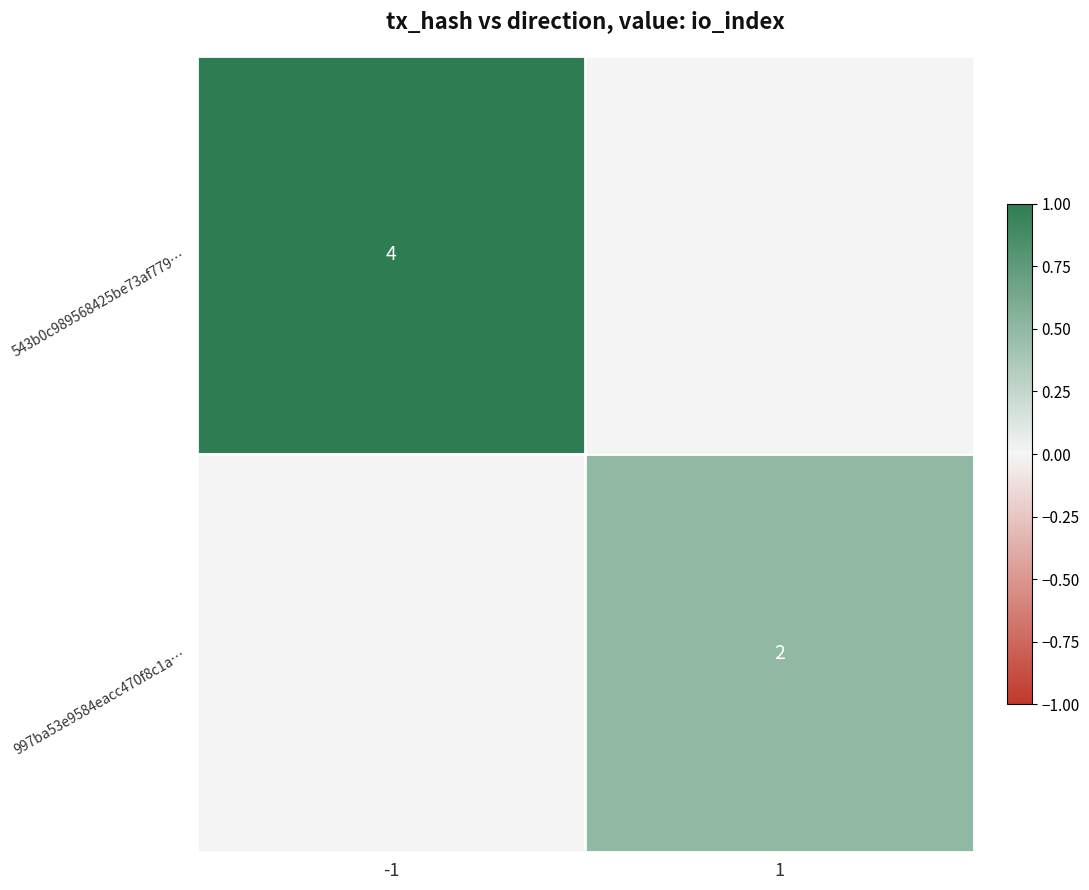

Which category has the highest value across all series?

-1